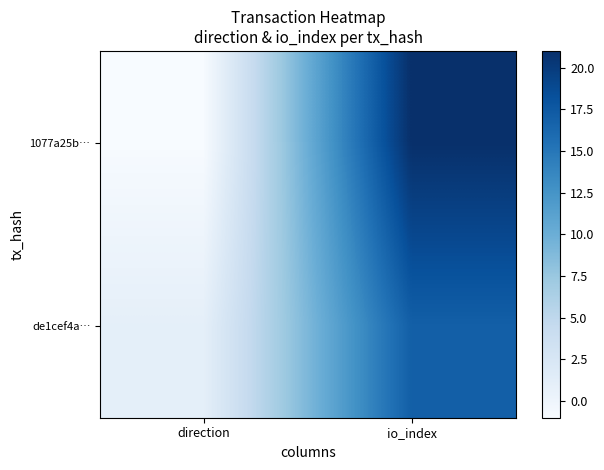

What is the greatest value displayed?

21